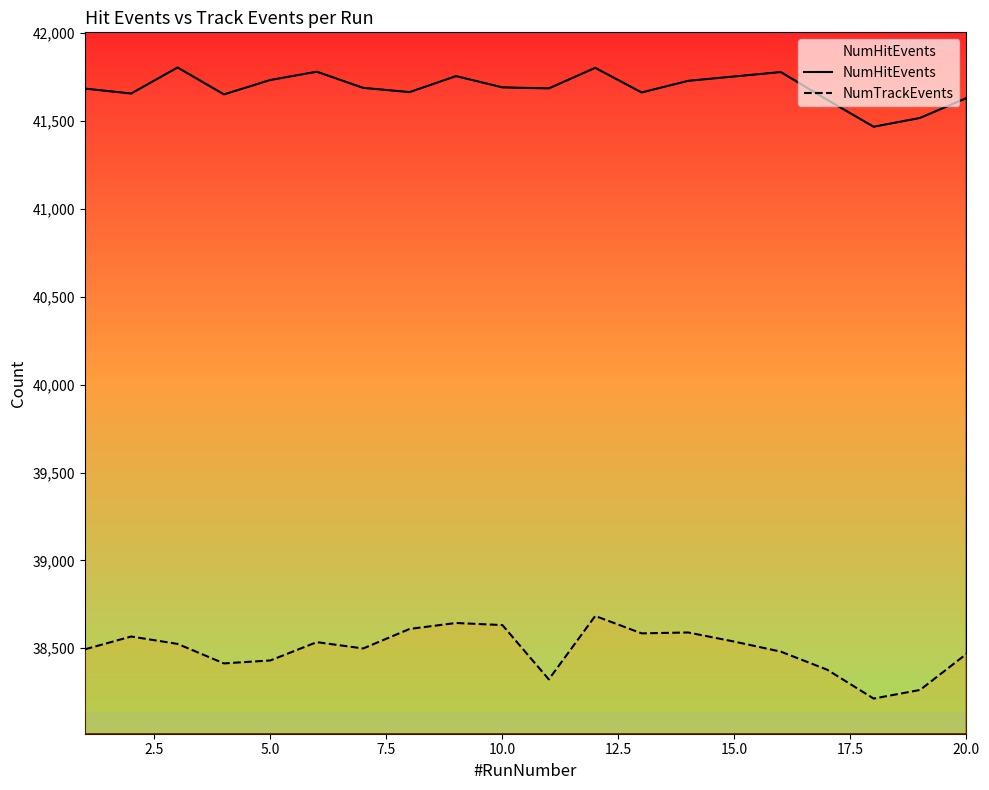

True or false: NumHitEvents and NumTrackEvents cross at least once.

False